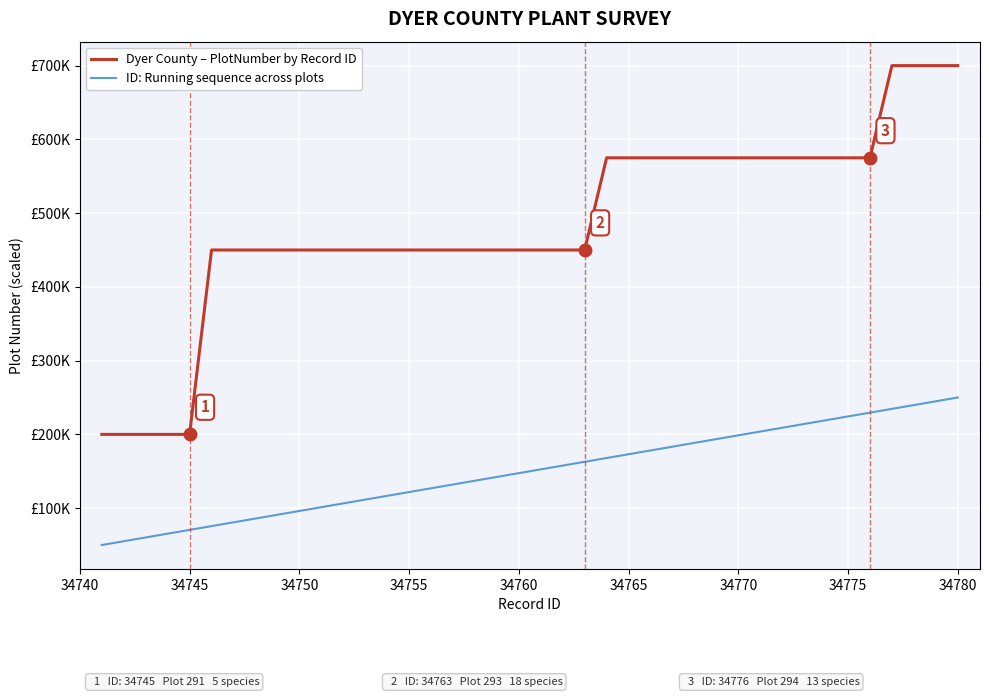

At how many categories does at least one series exceed 196460?

40